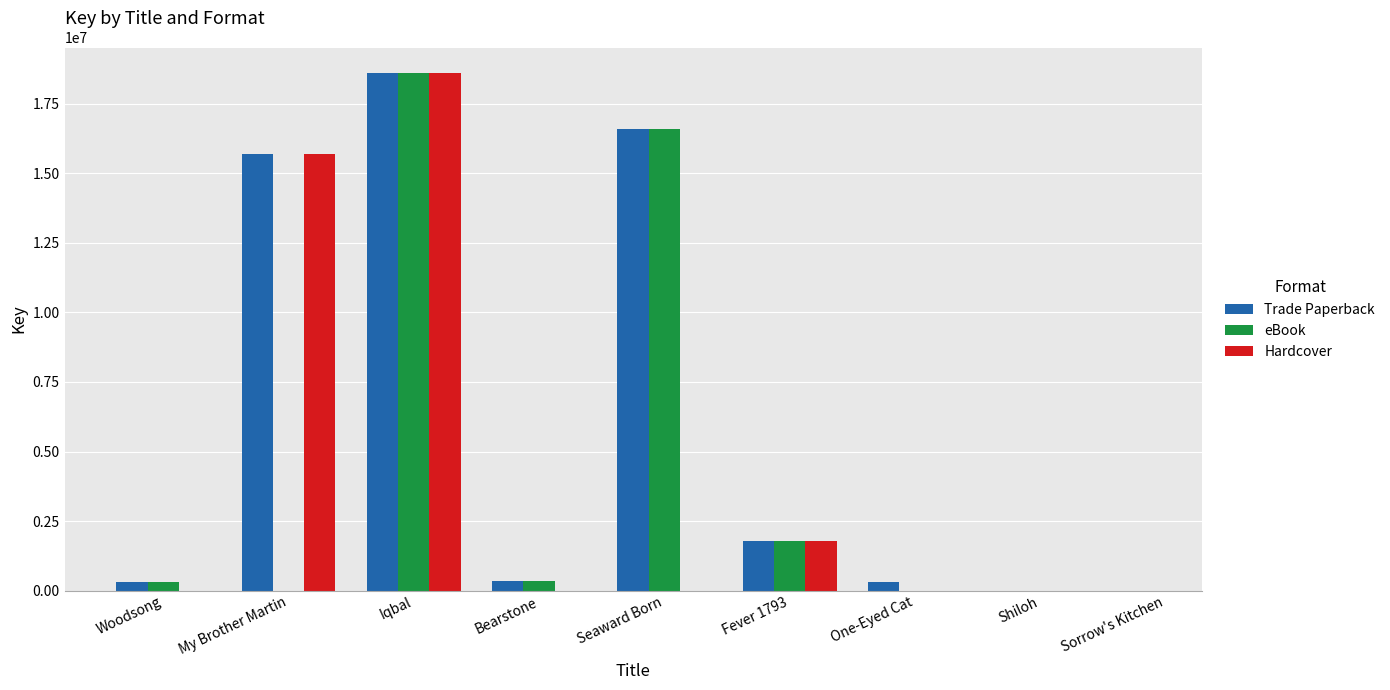

What position from the left is One-Eyed Cat?

7